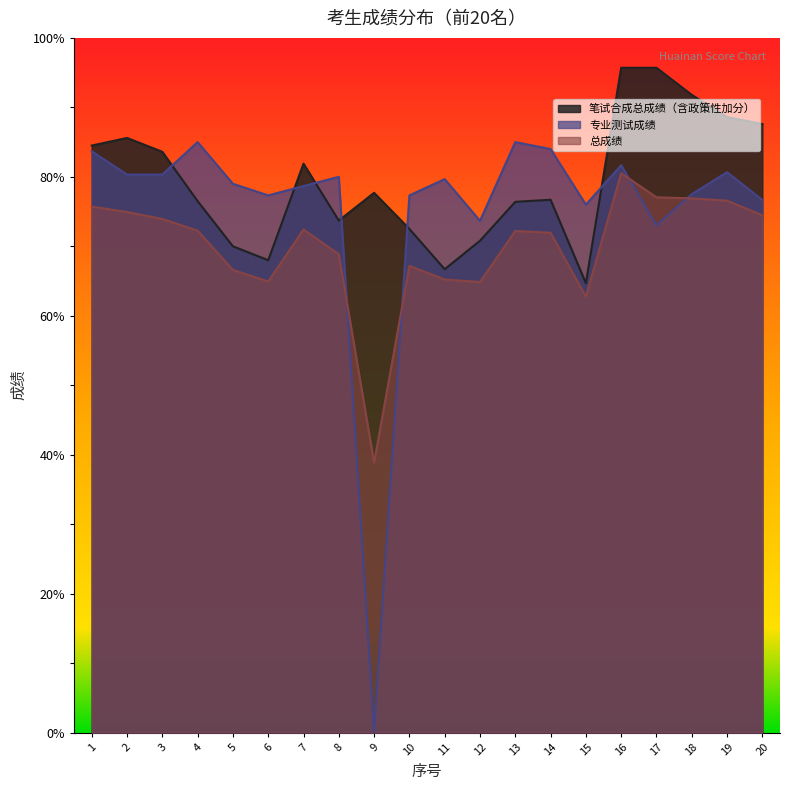

Which category has the lowest value across all series?

9